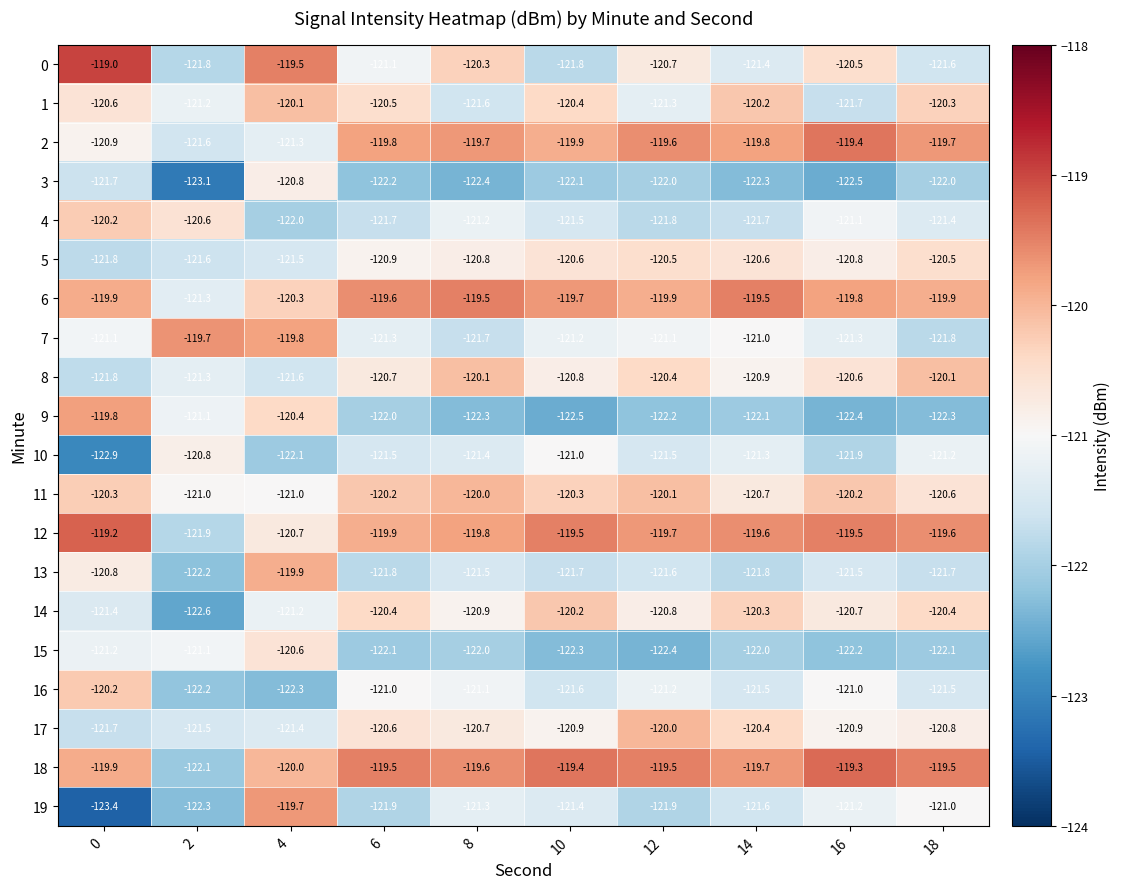

Is it true that 5 equals -120.8 at 16?

True